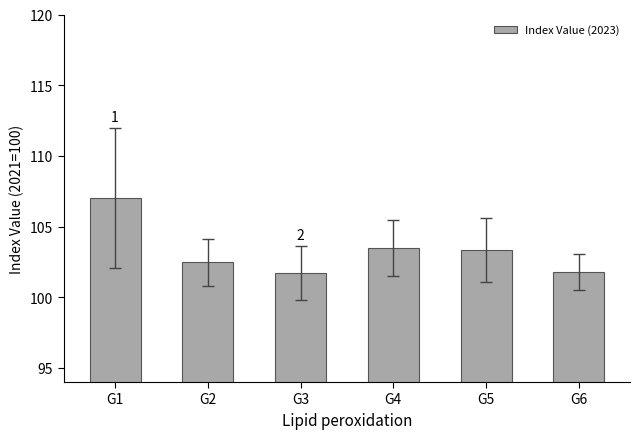

What is the sum of the values at G2 and G5?

205.8